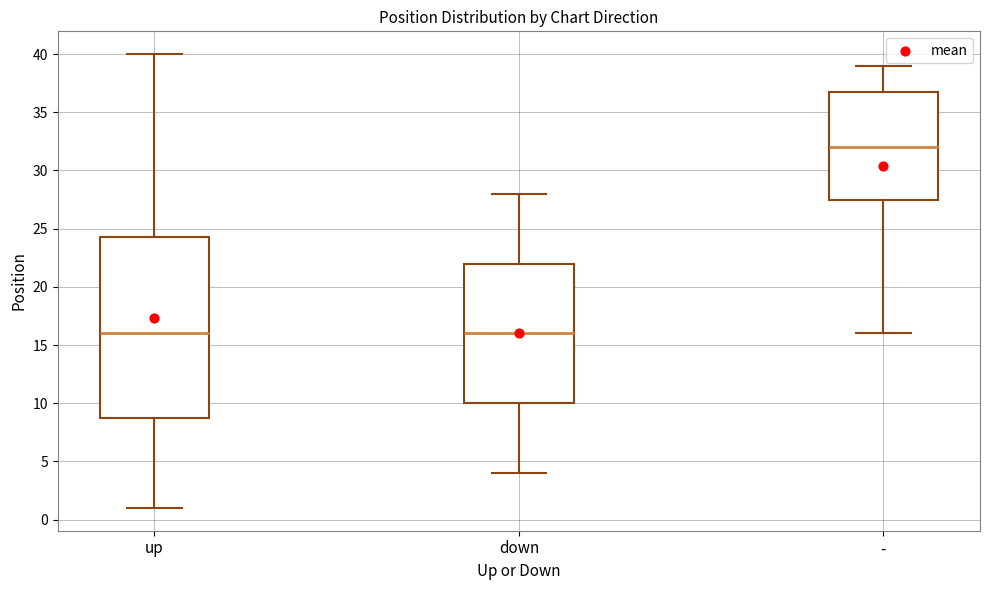

Reading left to right, read every box against the y-axis: the position of its median line, the range the box covers, and the ends of its whiskers. The values are not printed on the chart, so give them approximately, as read against the axis.

up: median 16.0, box 9.0 to 24.5, whiskers 1.0 to 40.0
down: median 16.0, box 10.0 to 22.0, whiskers 4.0 to 28.0
-: median 32.0, box 27.5 to 37.0, whiskers 16.0 to 39.0